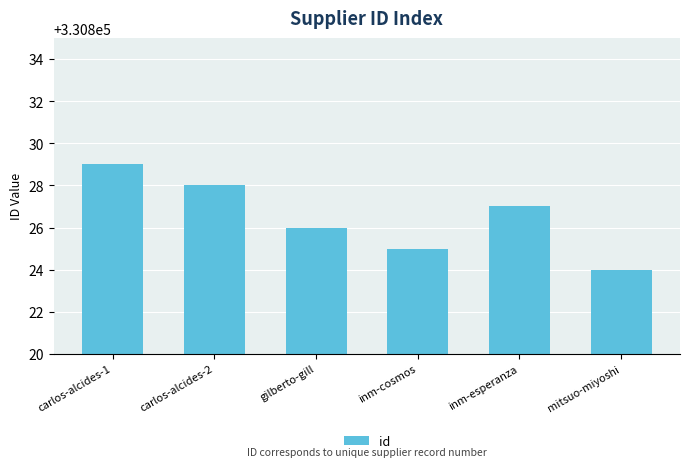

What is the difference between the second highest and minimum values?

4